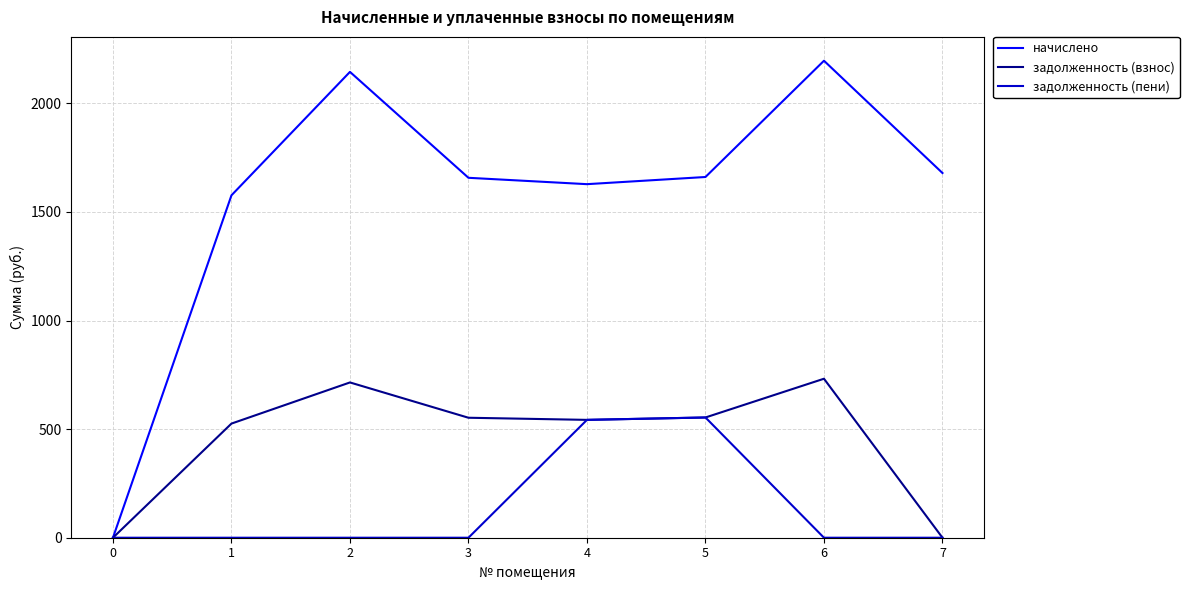

What is the highest value of the задолженность (пени) series?

553.6